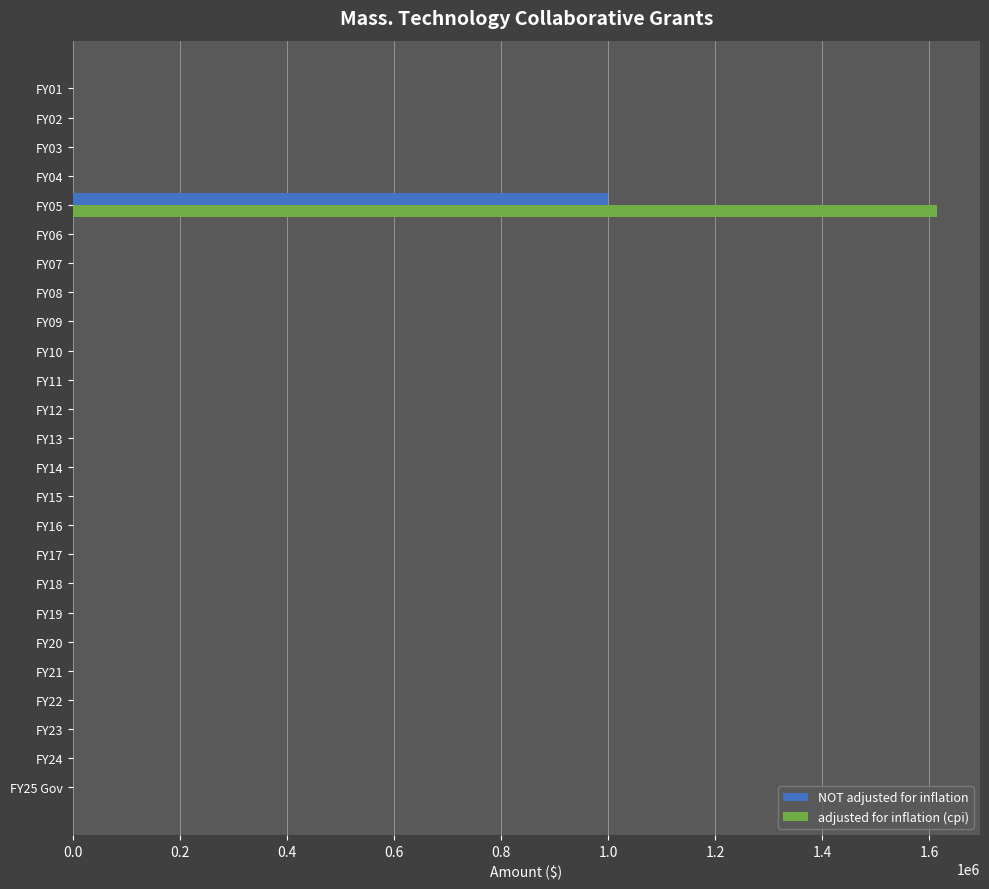

The value of adjusted for inflation (cpi) at FY09 is 0. True or false?

True